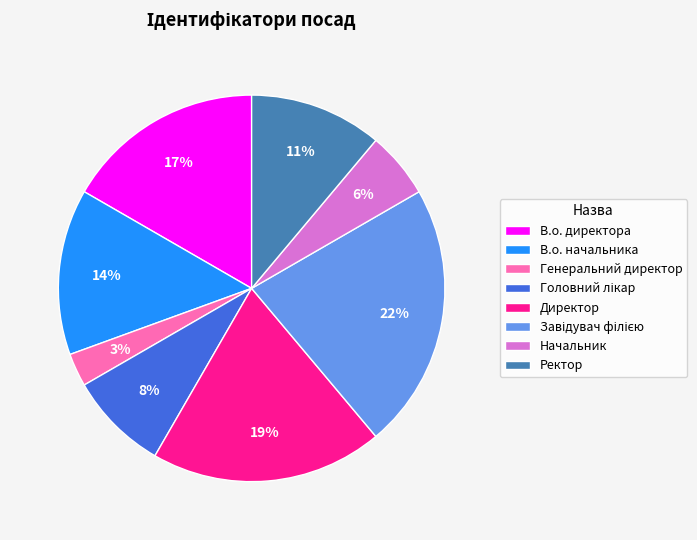

To the nearest percent, what is the difference between the largest and smallest slice percentages?

19%